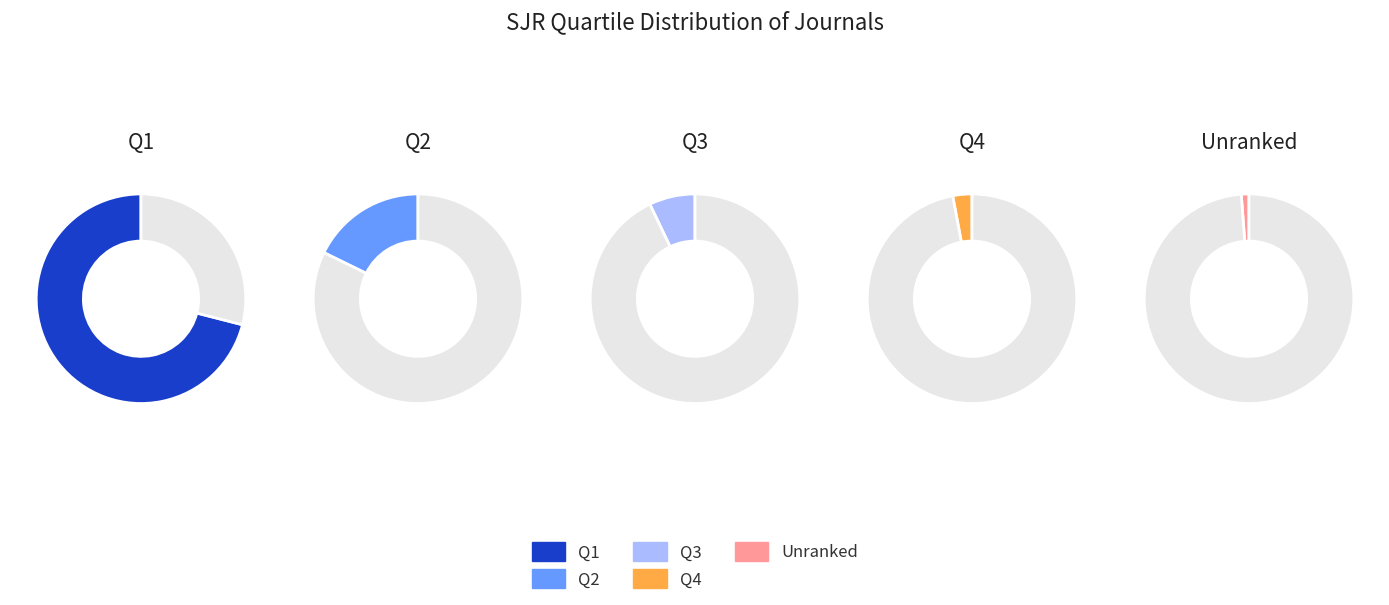

The Q3 slice represents 7% of the pie. True or false?

True